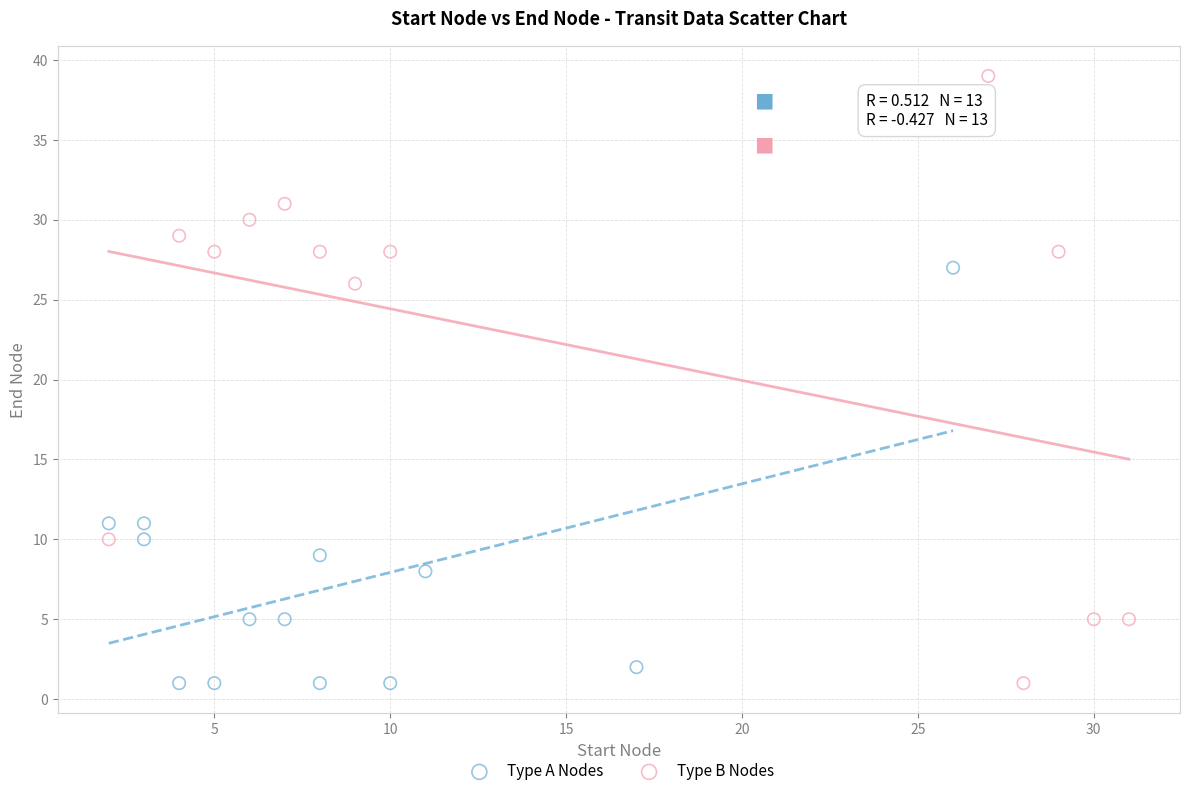

Which series contains the highest Y value?

Type B Nodes